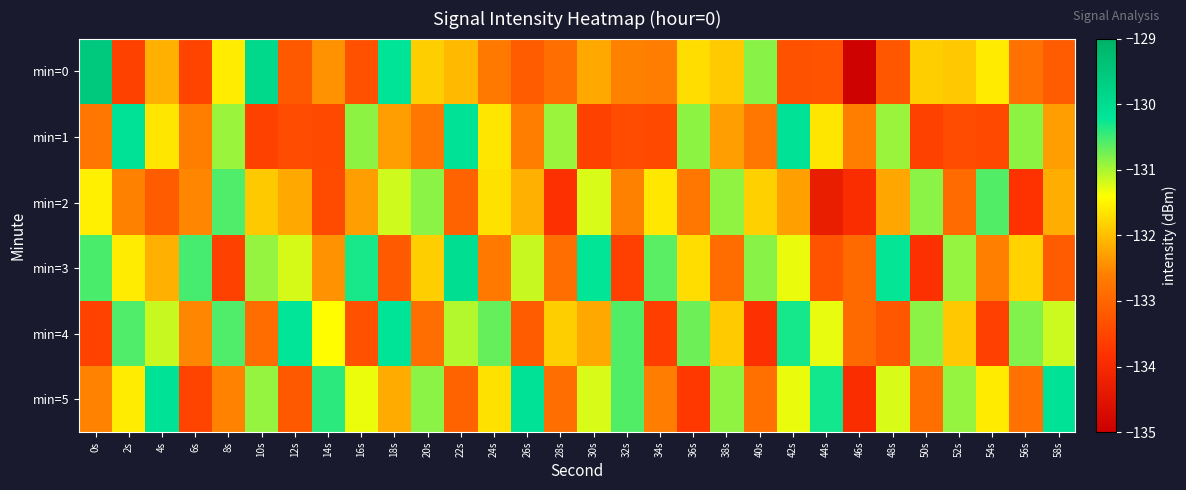

Which category has the lowest value across all series?

46s